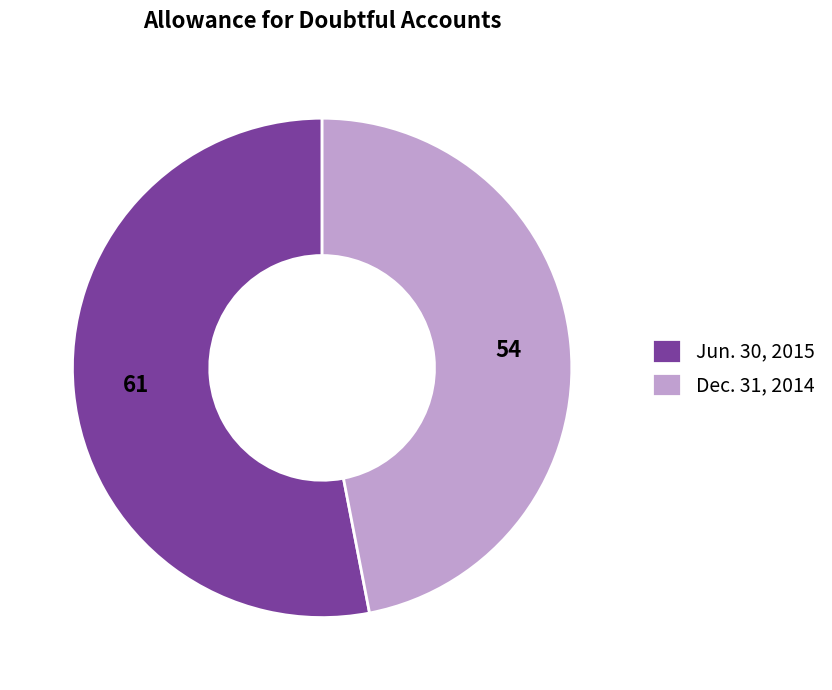

Between Dec. 31, 2014 and Jun. 30, 2015, which is larger?

Jun. 30, 2015